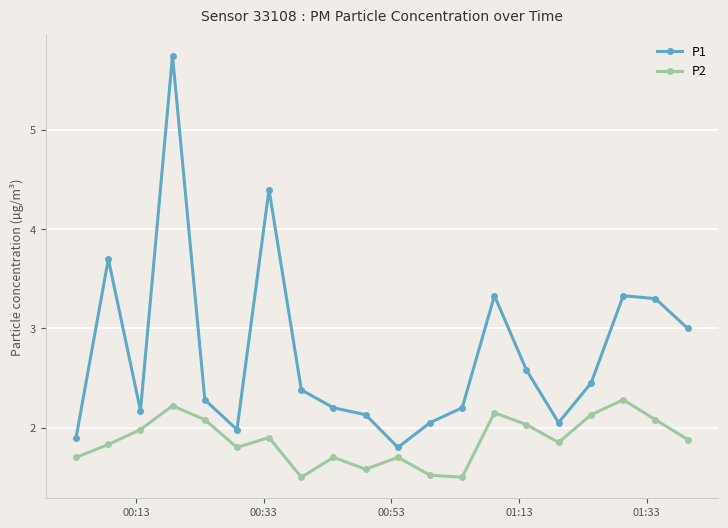

True or false: P2 and P1 cross at least once.

False